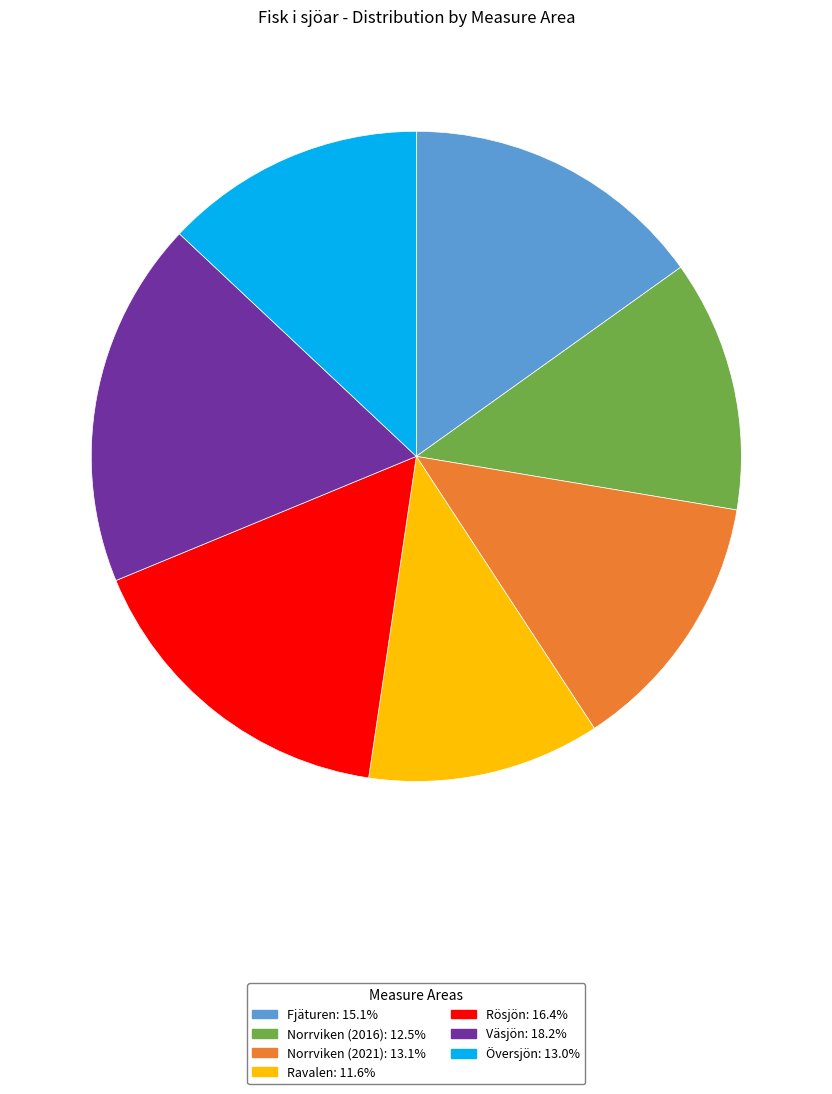

Combined, do Översjön and Norrviken (2021) account for over 50%?

No